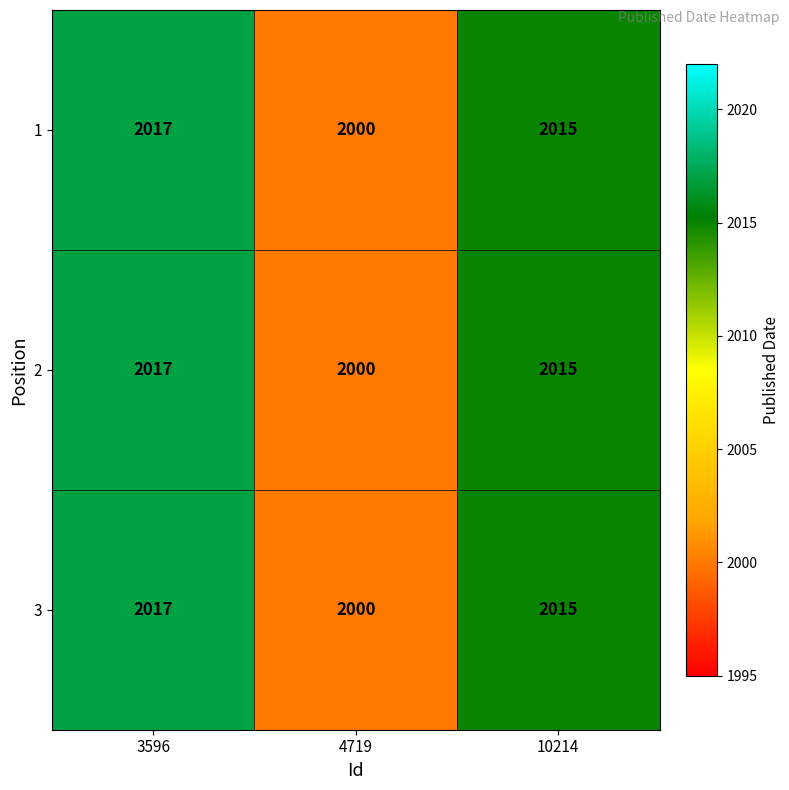

The value of 3 at 10214 is 2015. True or false?

True